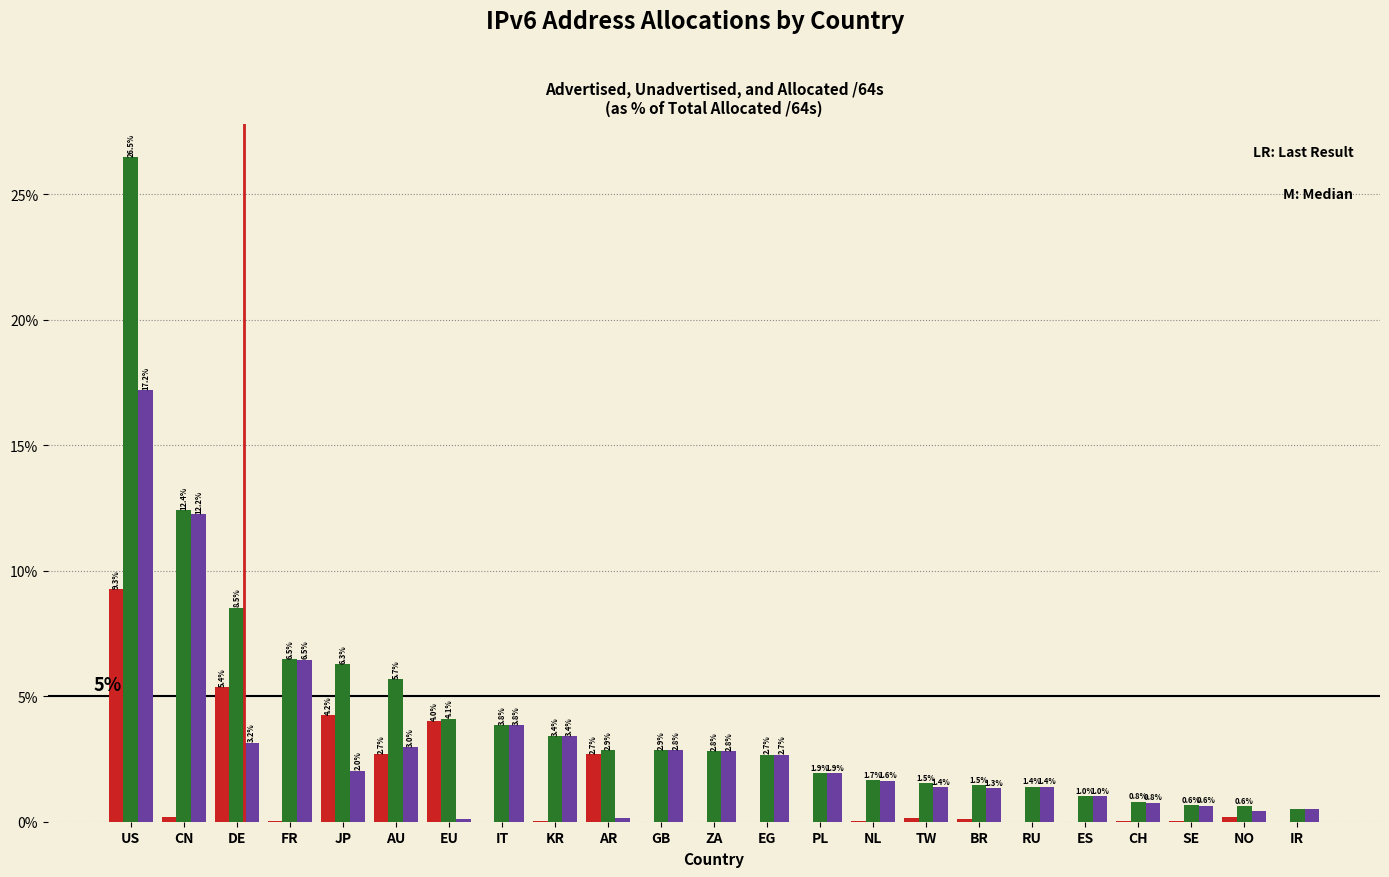

What is the total value across all series at AU?

11.4